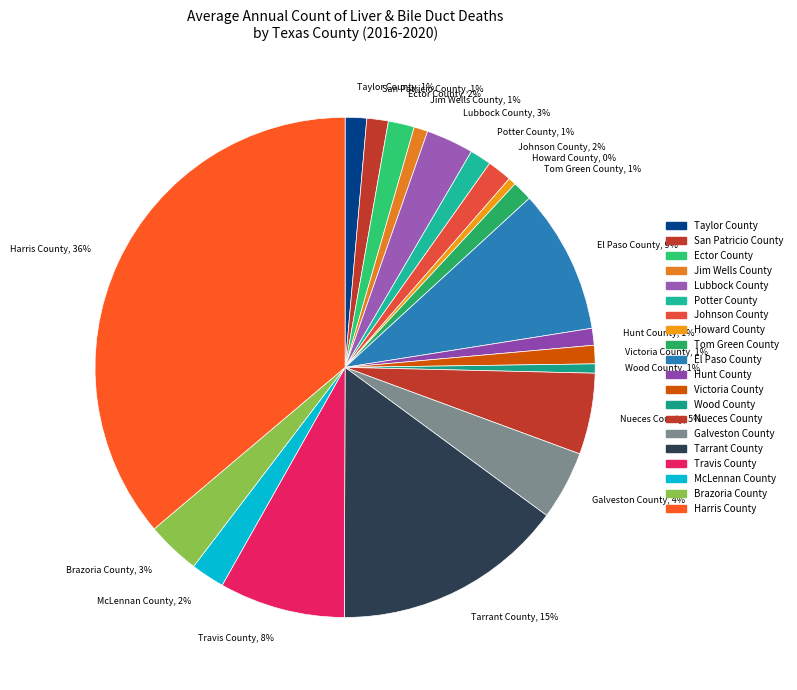

The Ector County slice represents 2% of the pie. True or false?

True